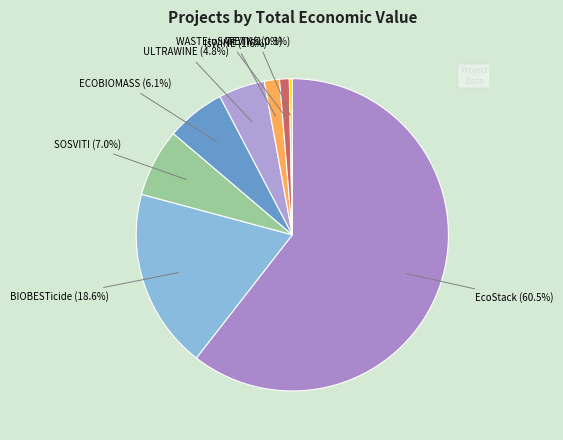

Which has a higher value, ULTRAWINE or SOSVITI?

SOSVITI